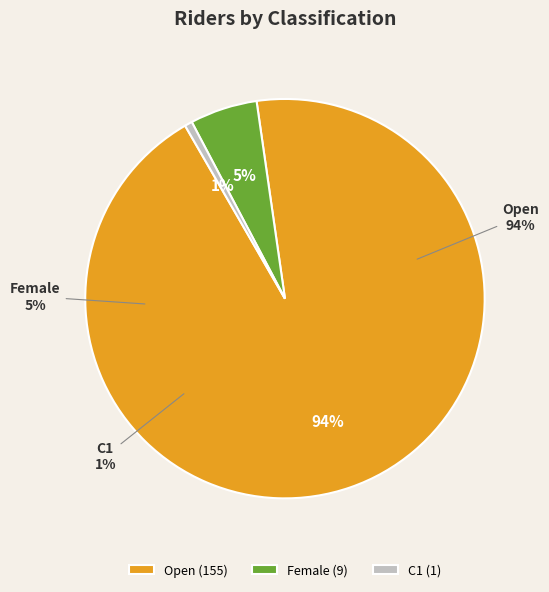

To the nearest percent, what is the average slice percentage?

33%